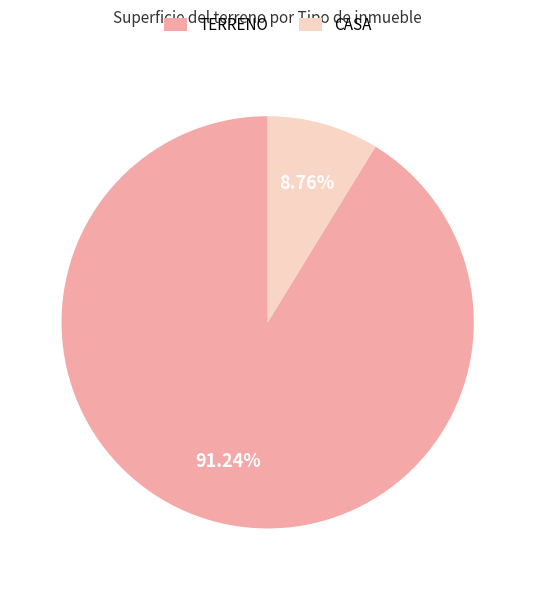

Which slice is the largest?

TERRENO